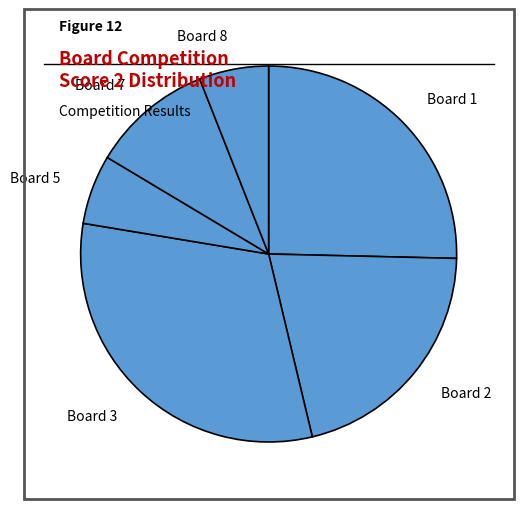

How many segments does this pie chart have?

6